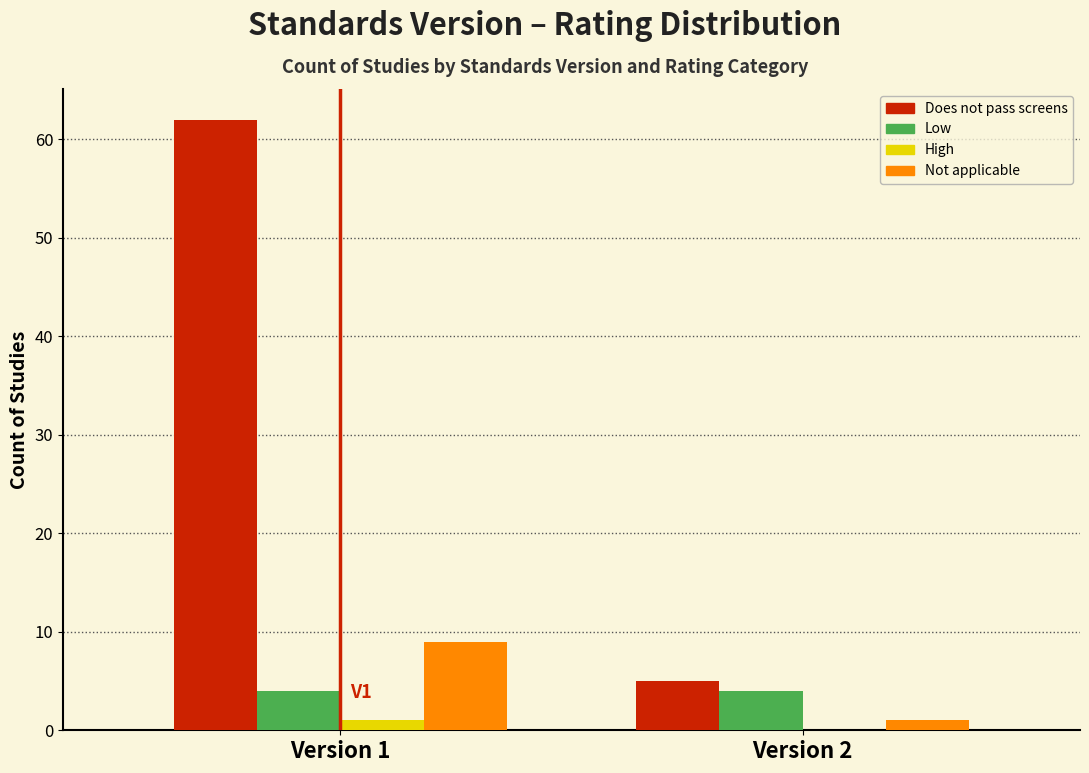

Reading left to right, extract all data points from this chart.

Does not pass screens: Version 1=62	Version 2=5
Low: Version 1=4	Version 2=4
High: Version 1=1	Version 2=0
Not applicable: Version 1=9	Version 2=1